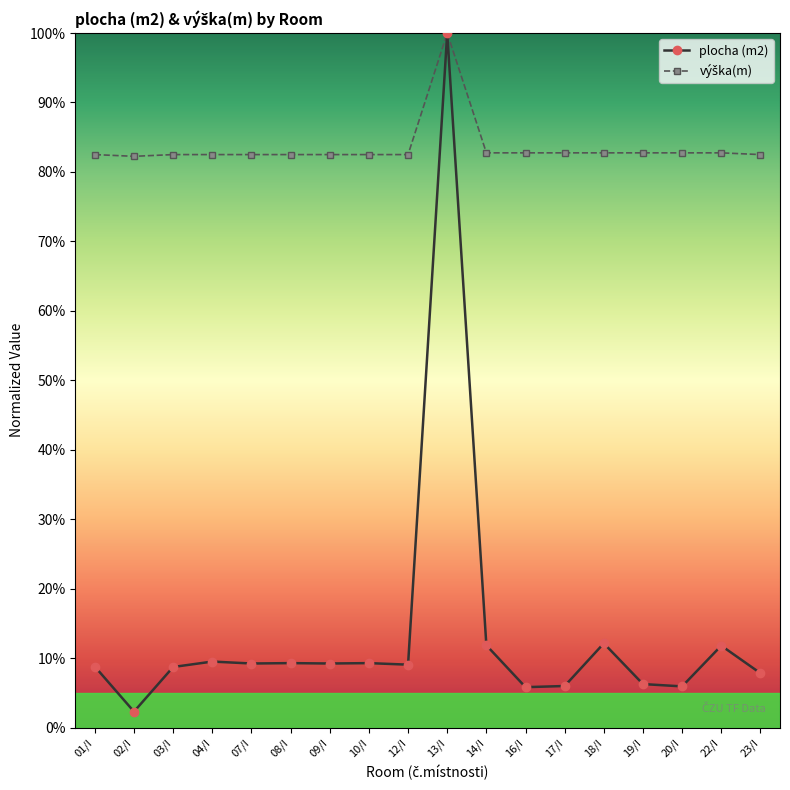

At which category is the sum across all series the highest?

13/I